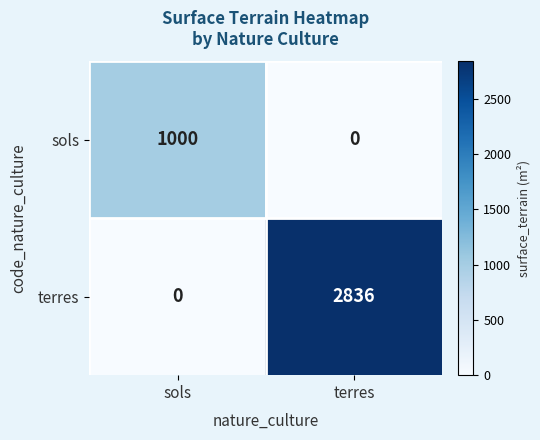

Which series has the largest total across all categories?

terres